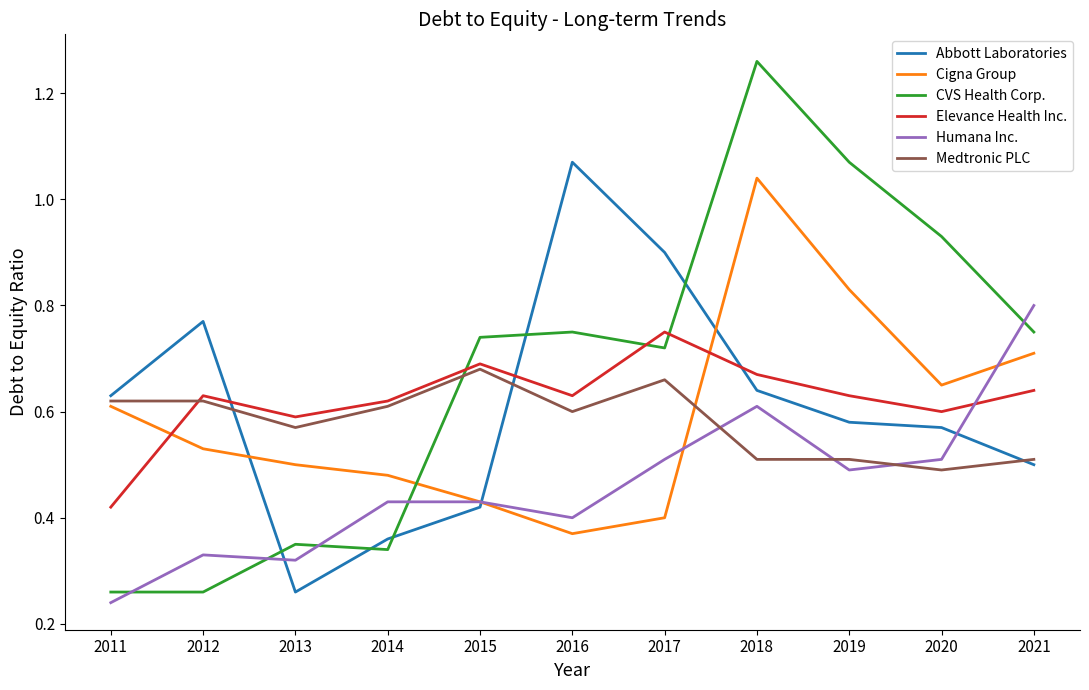

What is the total value across all series at 2012?

3.1